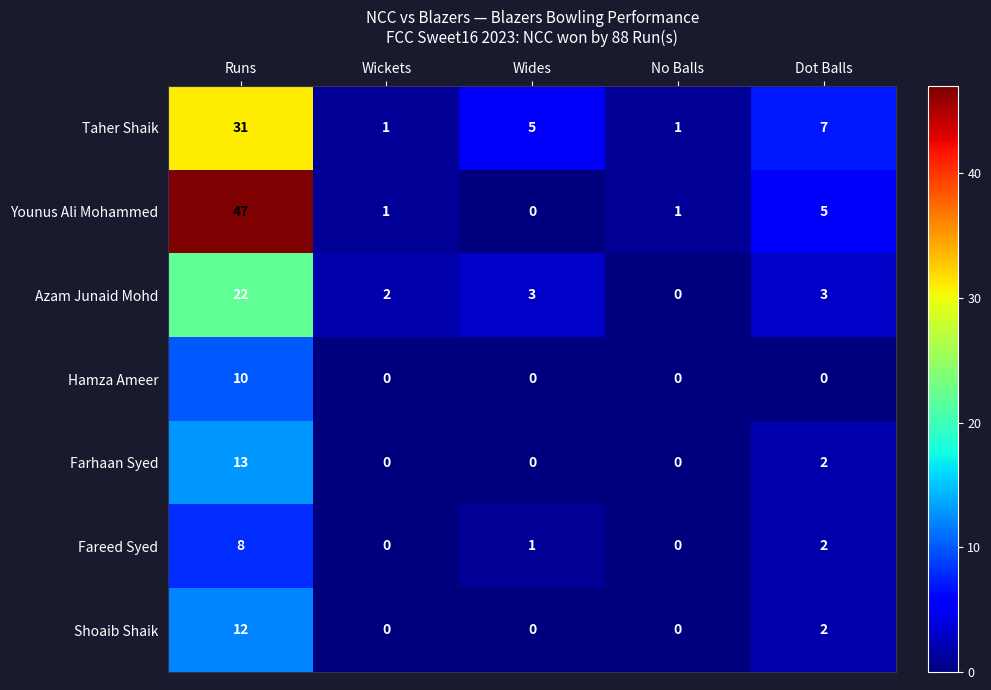

The value of Fareed Syed at Wides is 0. True or false?

False